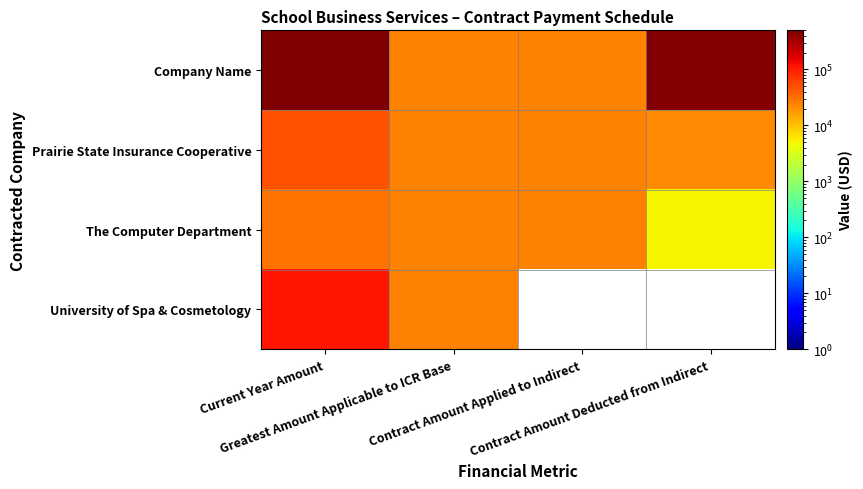

At how many categories does at least one series exceed 7370?

4